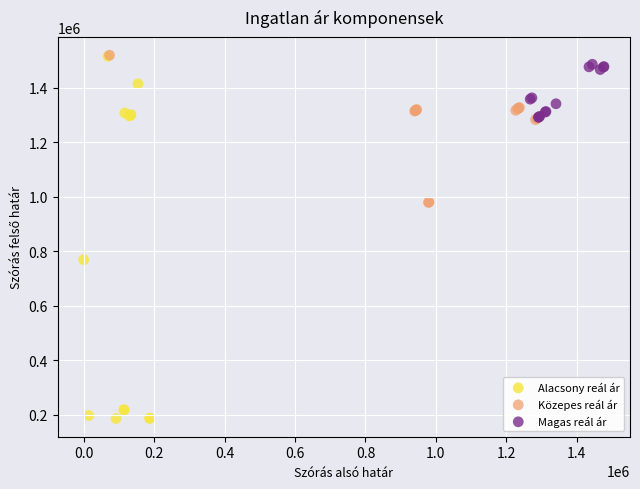

What are all the series names shown in the legend?

Alacsony reál ár, Közepes reál ár, Magas reál ár